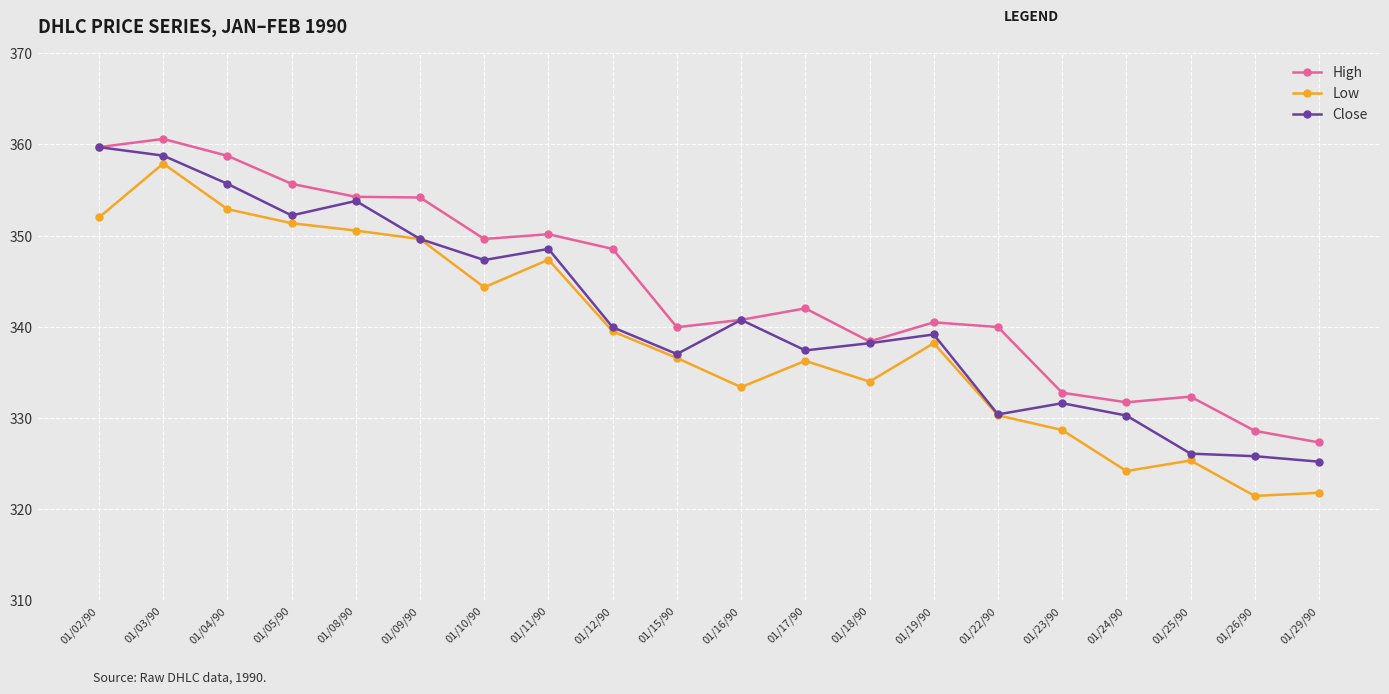

True or false: Close has a value of 325.8 at 01/26/90.

True